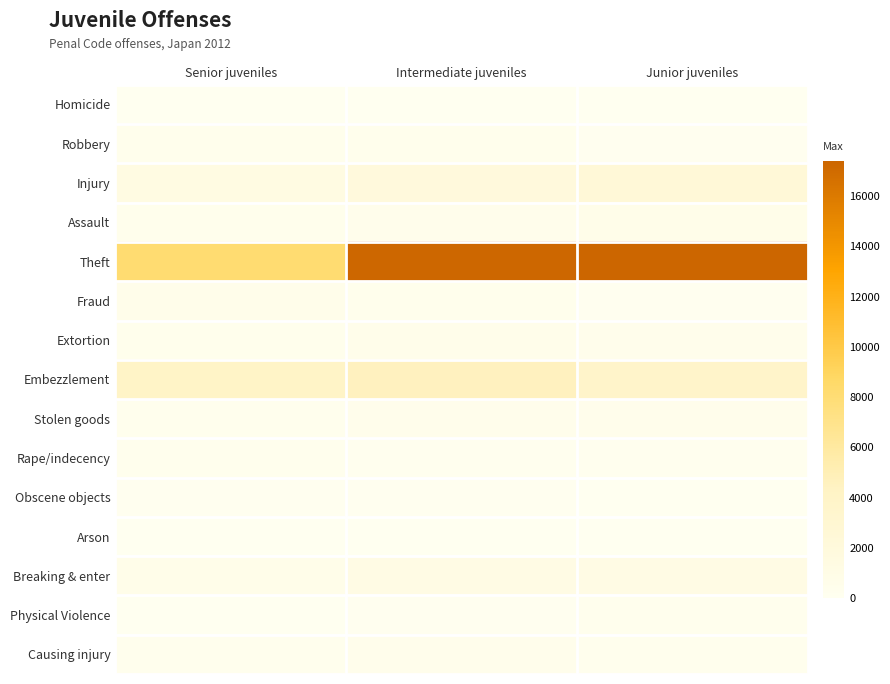

At which category is the sum across all series the highest?

Intermediate juveniles